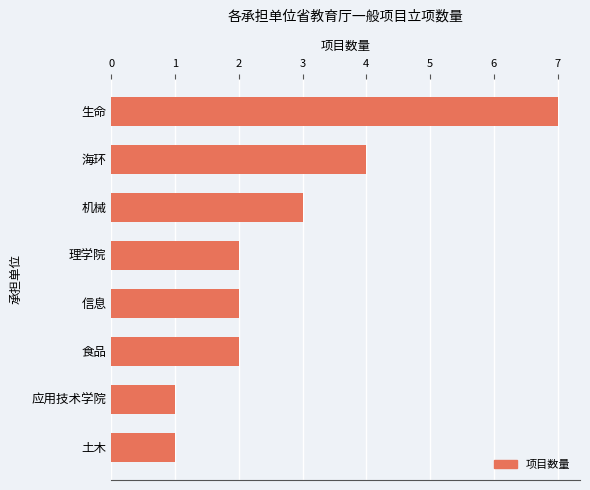

Between 土木 and 机械, which is larger?

机械